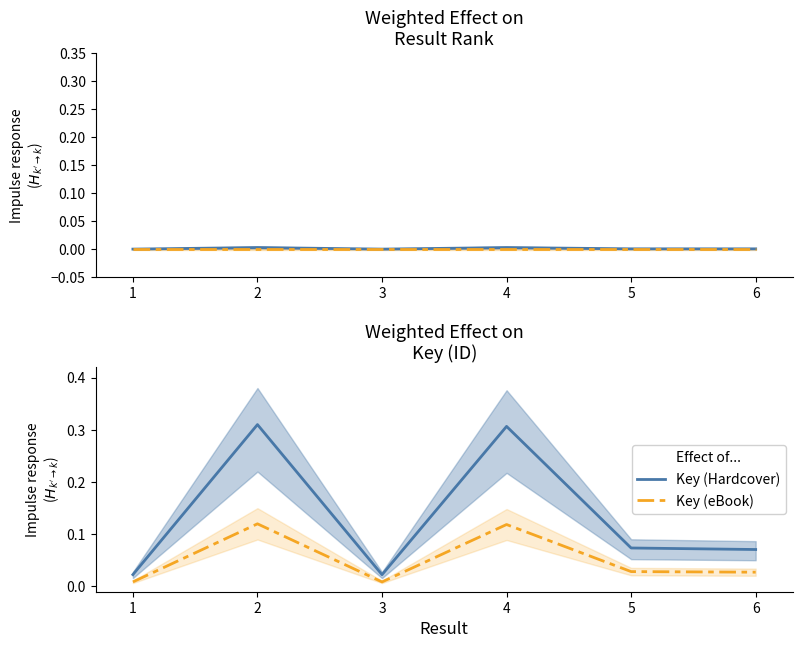

At 3, list the series in order from largest to smallest.

Key (Hardcover), Key (eBook)